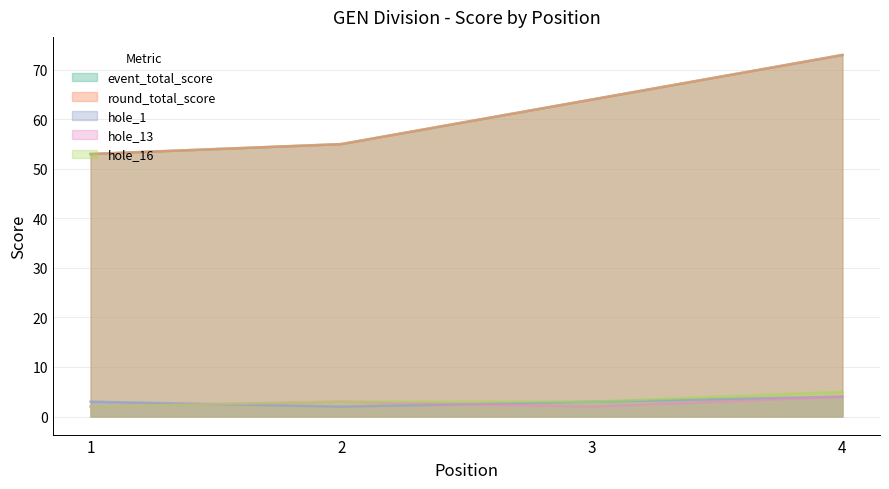

The value of hole_16 at 3 is 1. True or false?

False